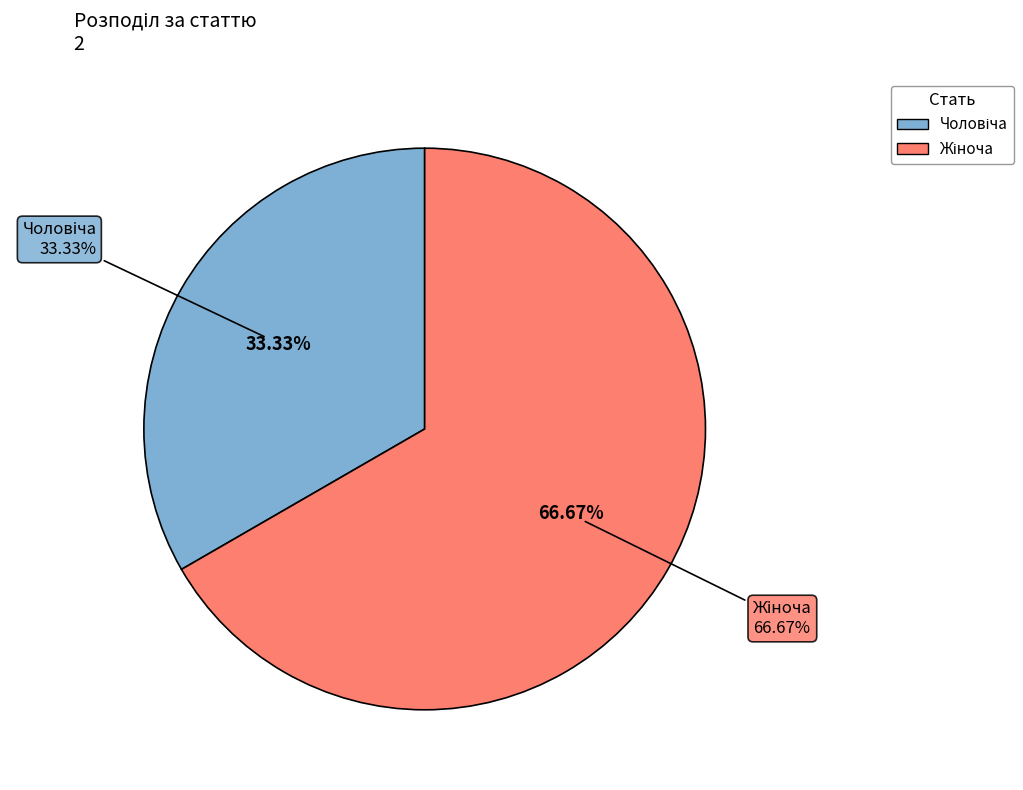

Rank the categories by value from lowest to highest.

Чоловіча, Жіноча